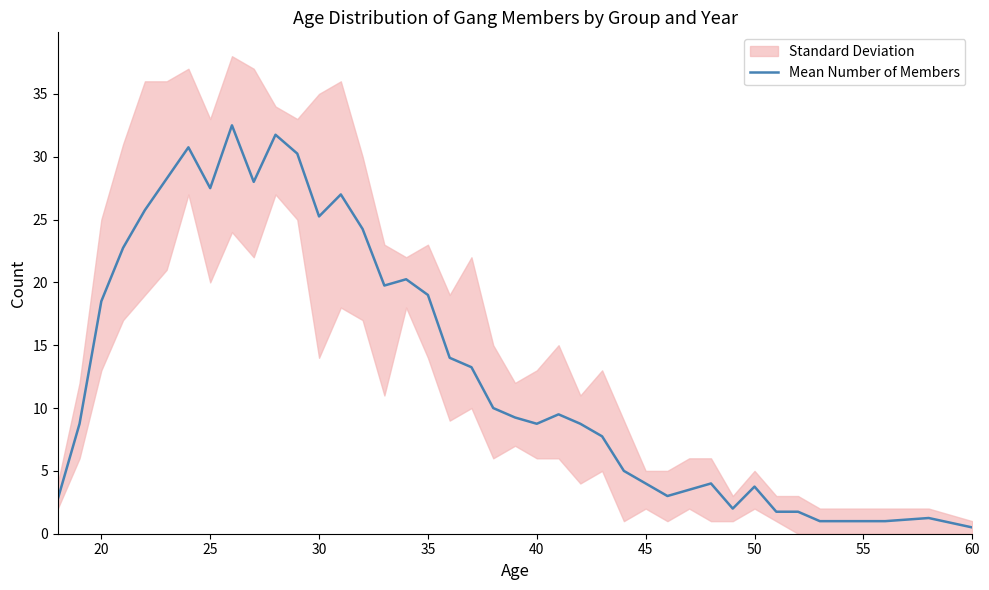

What is the maximum value for Mean Number of Members?

32.5